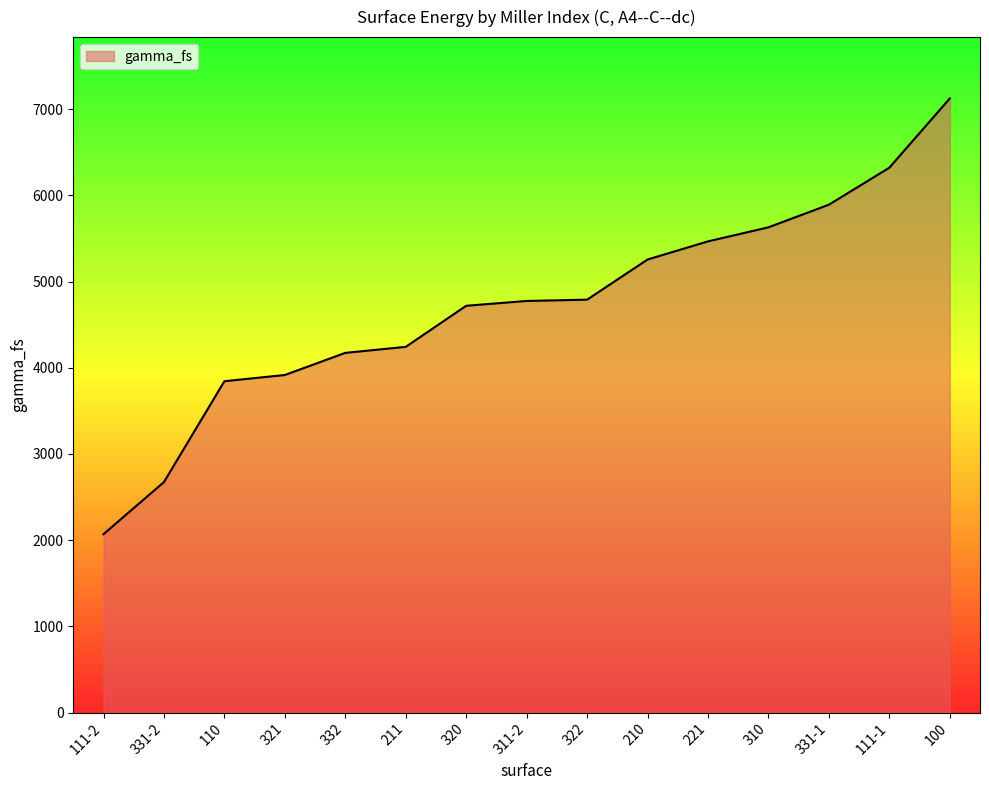

Approximately how many times larger is the value at 111-1 compared to 331-1?

1.1